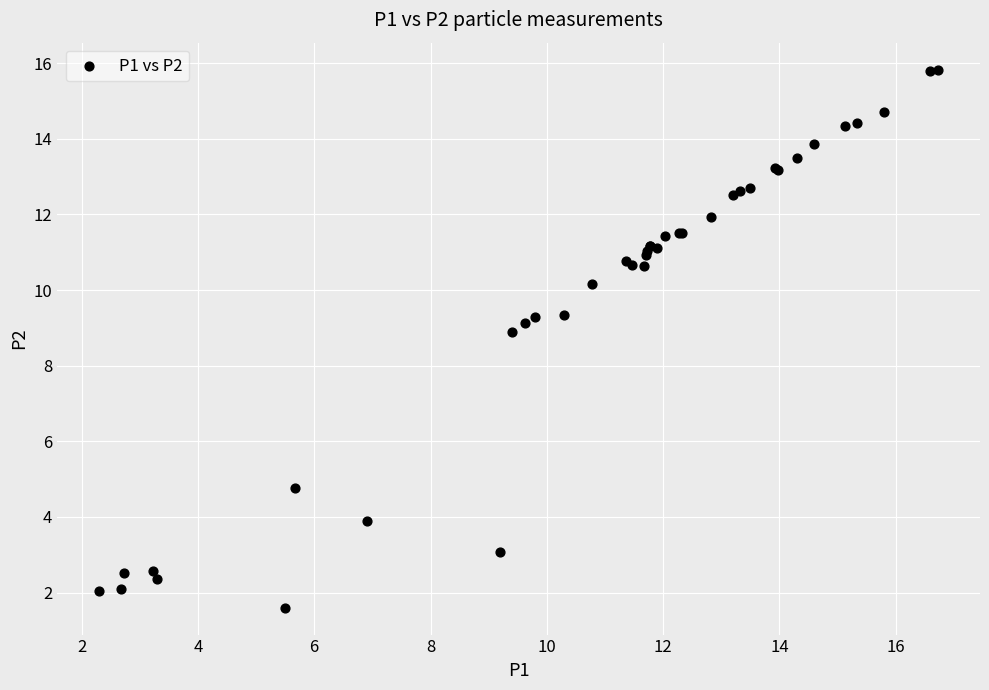

What Y value in the scatter plot is closest to 8?

8.9